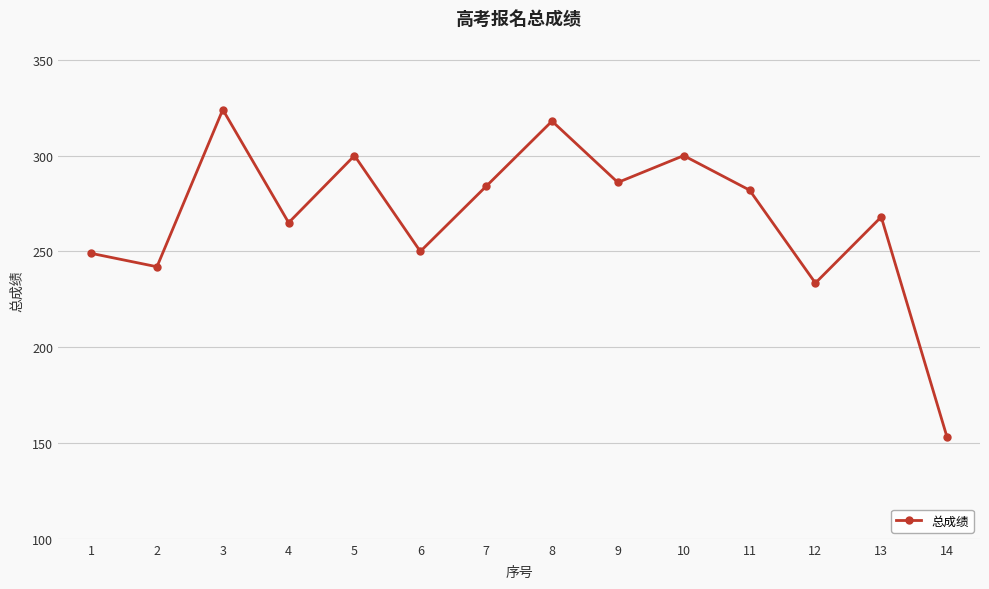

Between 5 and 7, which is larger?

5